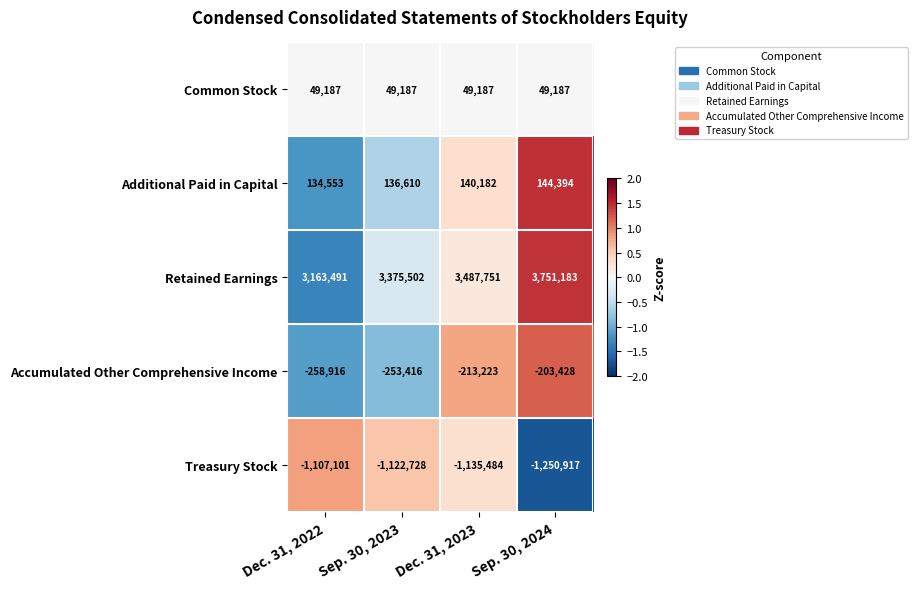

Read the Additional Paid in Capital value at Sep. 30, 2023, to the nearest 10.

136610